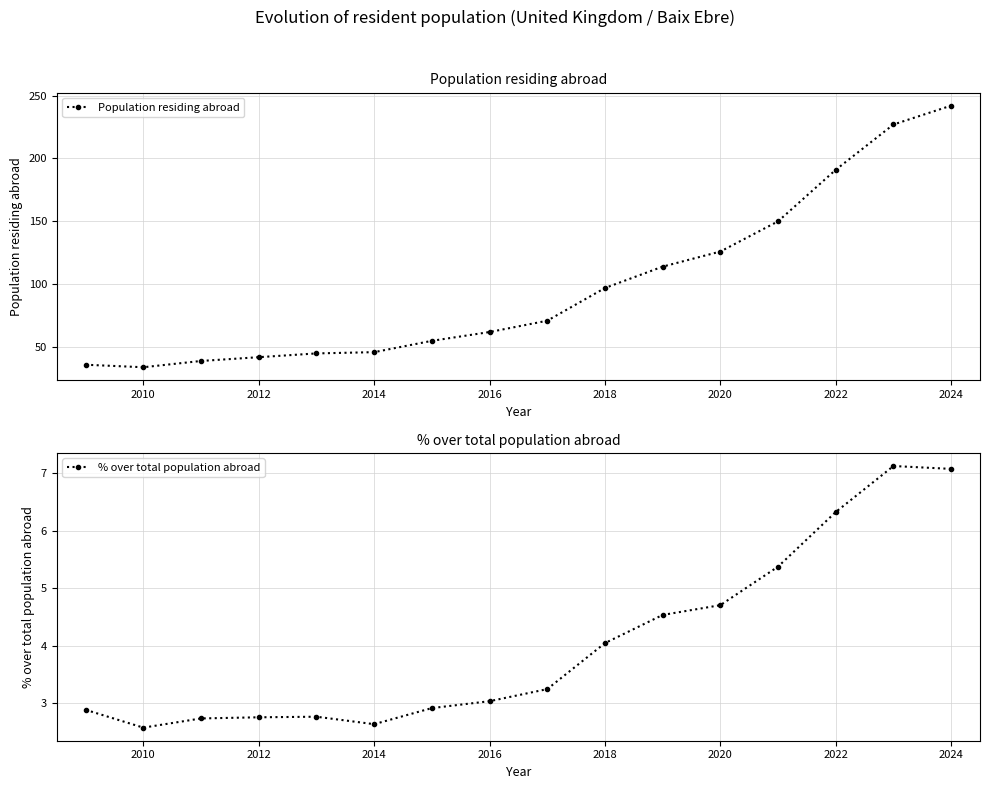

List the series in order of their peak value, lowest first.

% over total population abroad, Population residing abroad